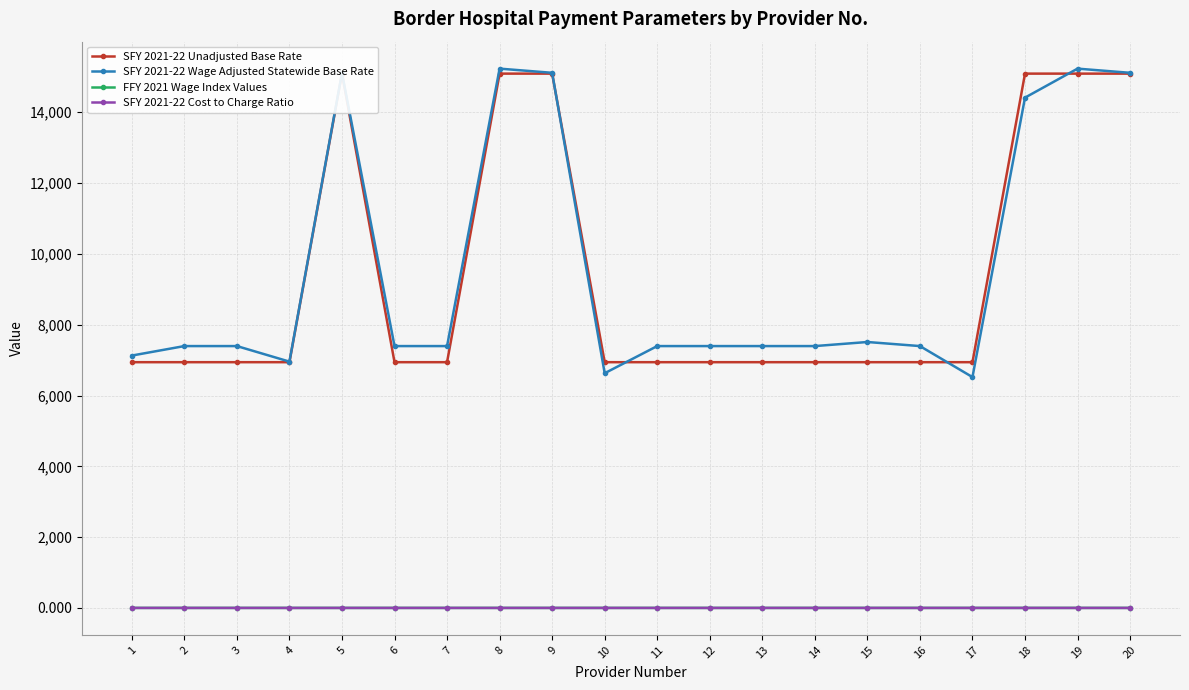

What are all the series names shown in the legend?

SFY 2021-22 Unadjusted Base Rate, SFY 2021-22 Wage Adjusted Statewide Base Rate, FFY 2021 Wage Index Values, SFY 2021-22 Cost to Charge Ratio